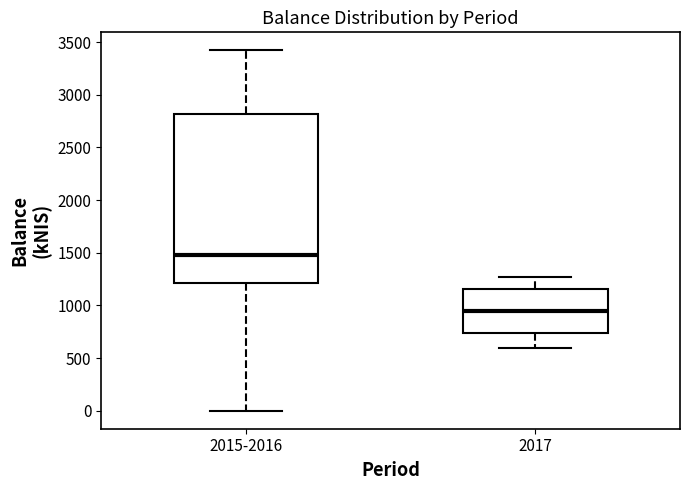

Which box has the highest median line?

2015-2016